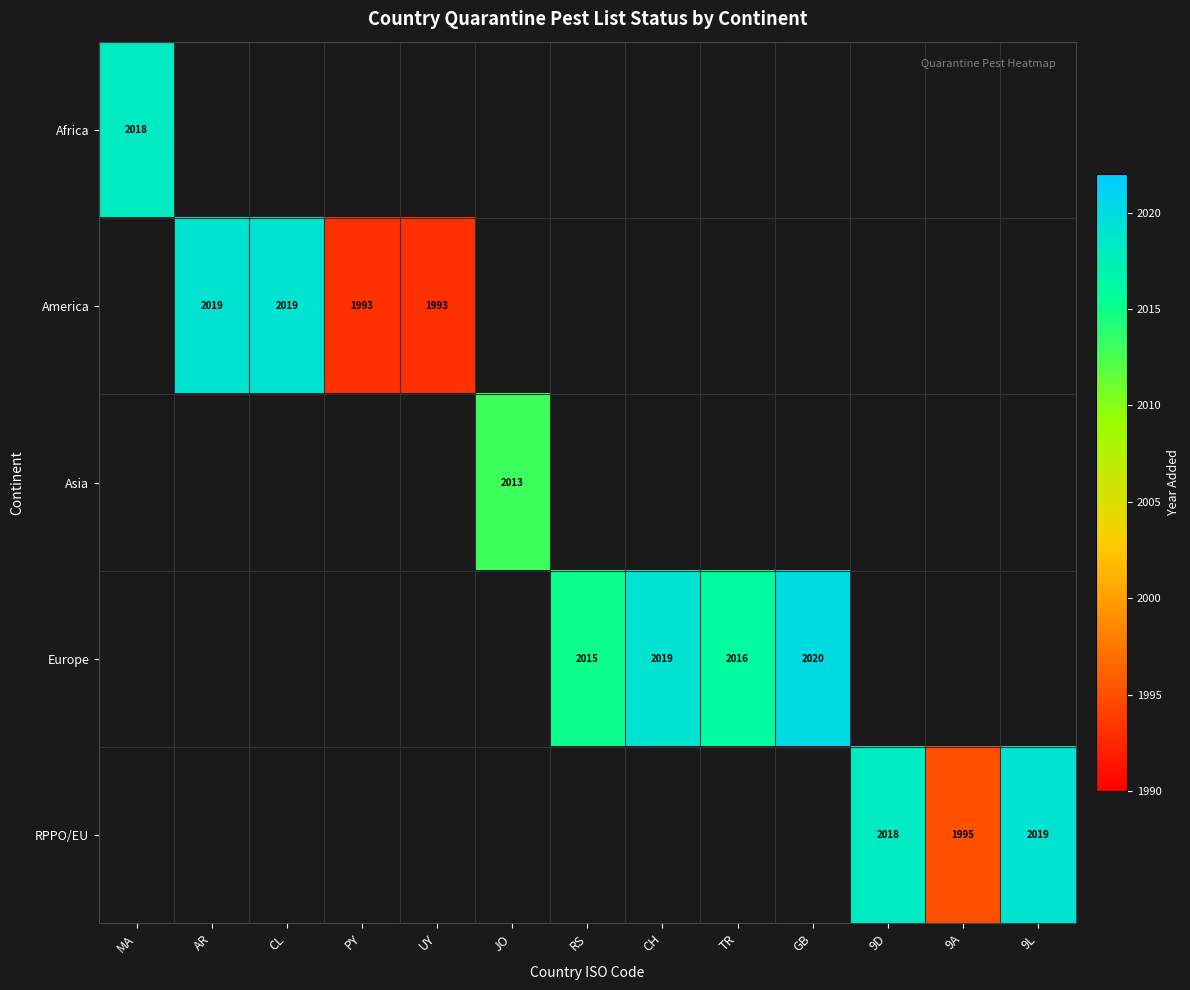

True or false: RPPO/EU has a value of 3586 at 9L.

False